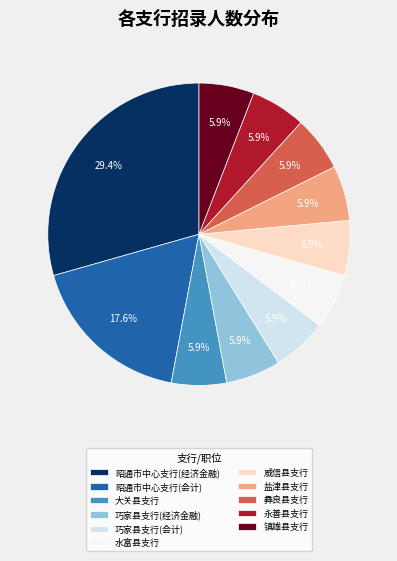

Which slice is the largest?

昭通市中心支行(经济金融)